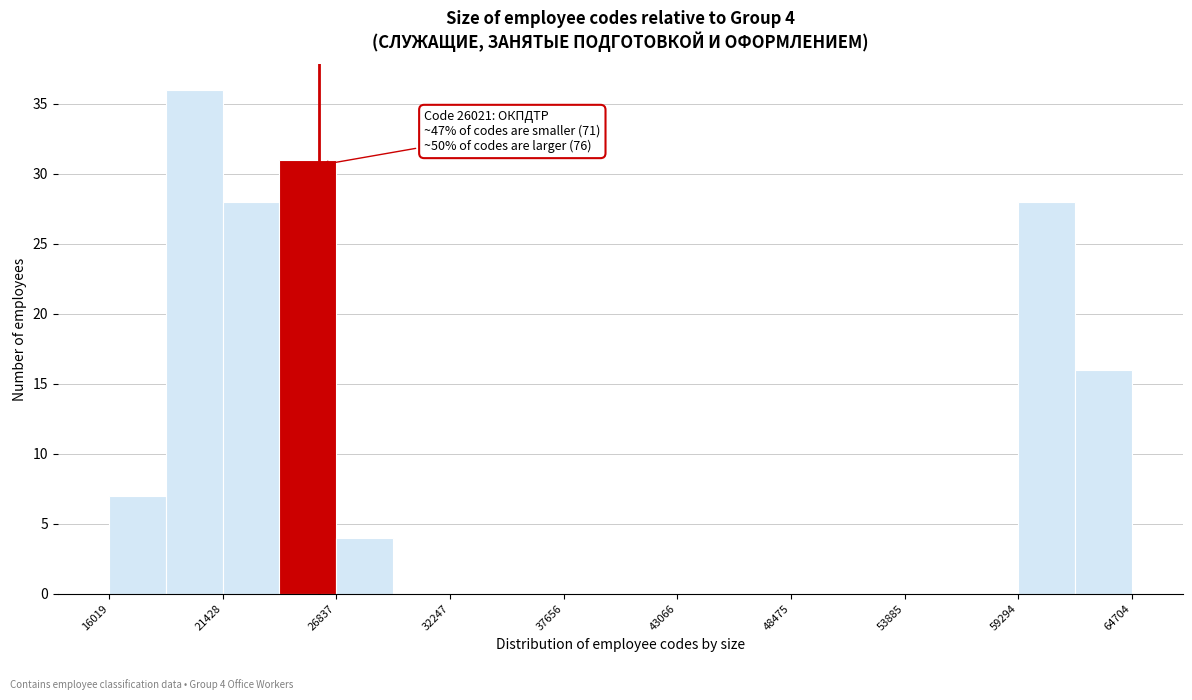

Read against the x-axis, roughly where is the centre of the tallest bar?

20000